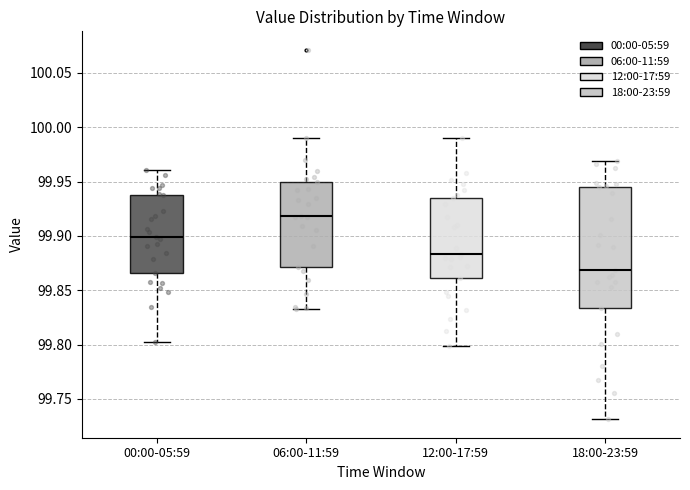

Which box's median line is the lowest?

18:00-23:59